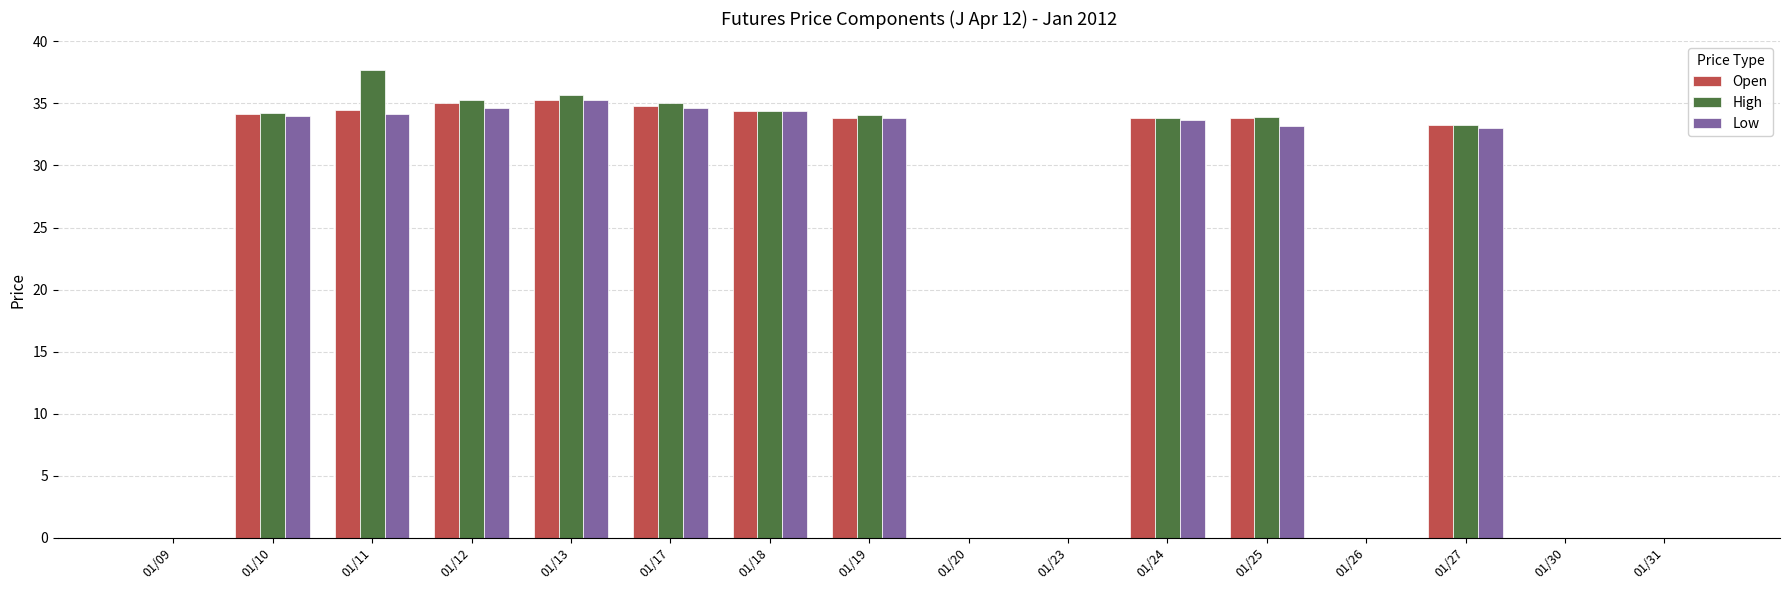

Where does the High series first go above 33?

01/10